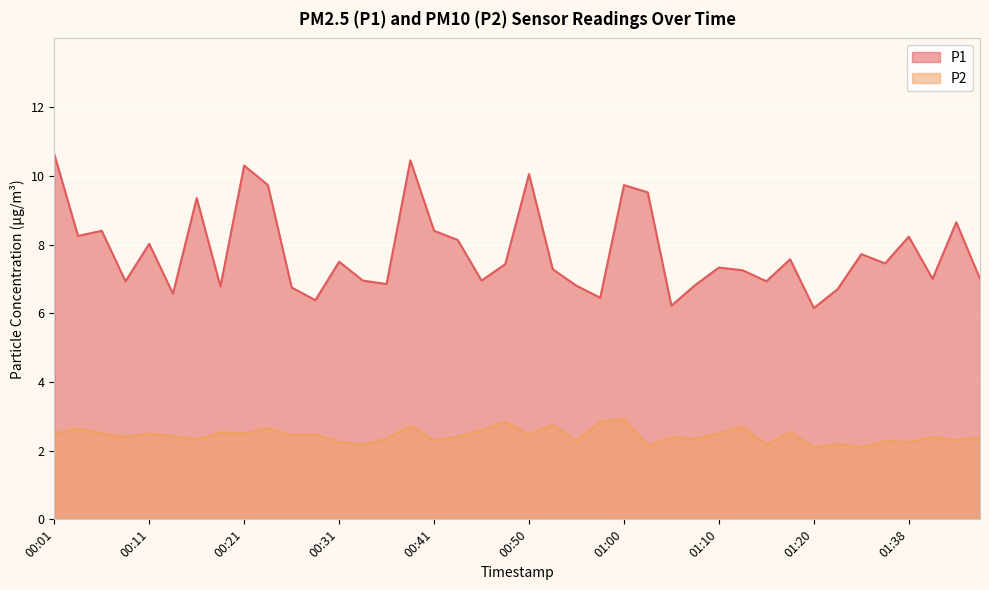

What is the spread (max minus min) of values at 01:23?

4.5